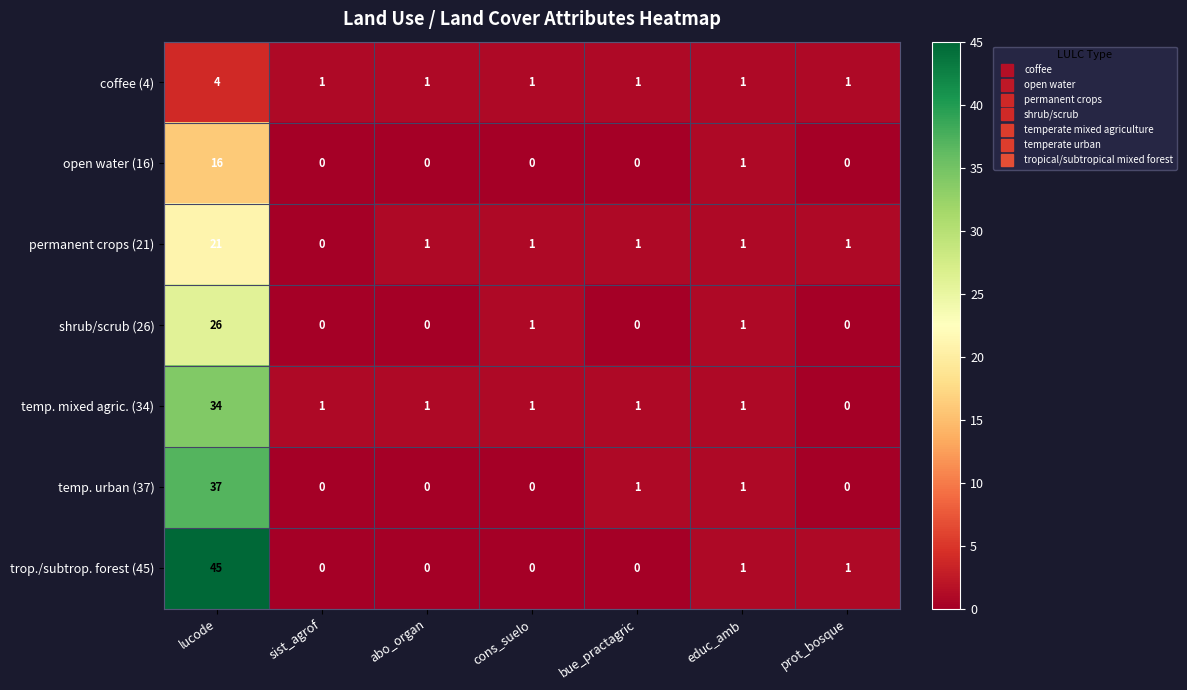

At how many categories does at least one series exceed 41?

1